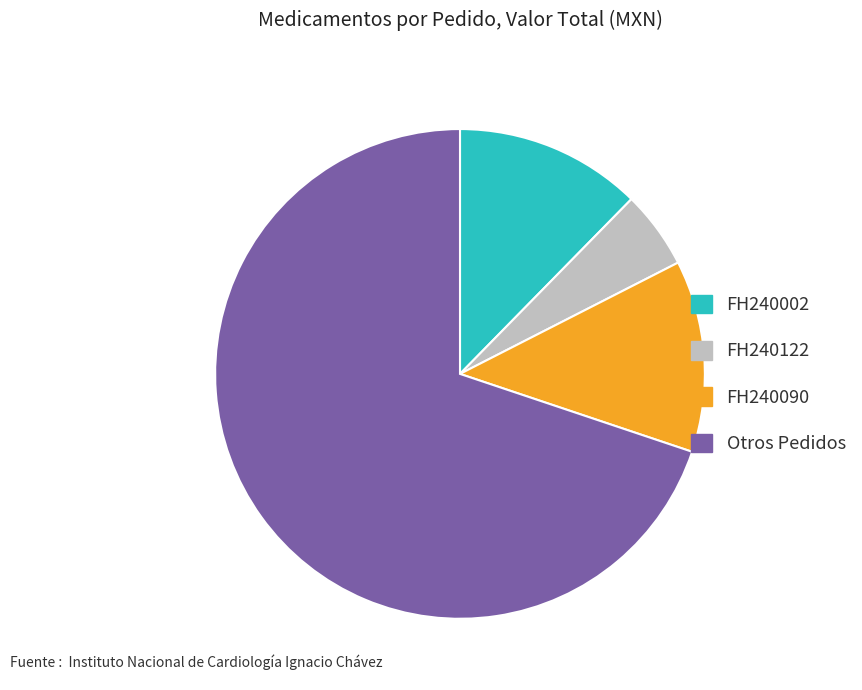

Is there a majority slice in this chart?

Yes